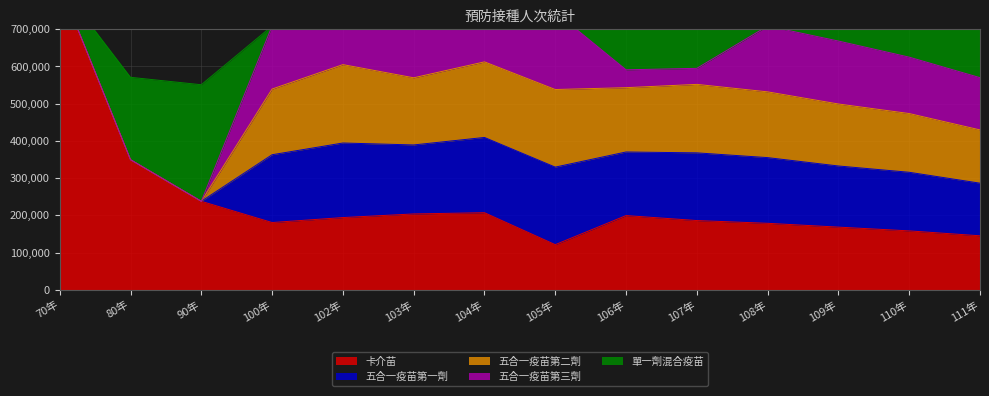

Which category has the lowest value across all series?

70年